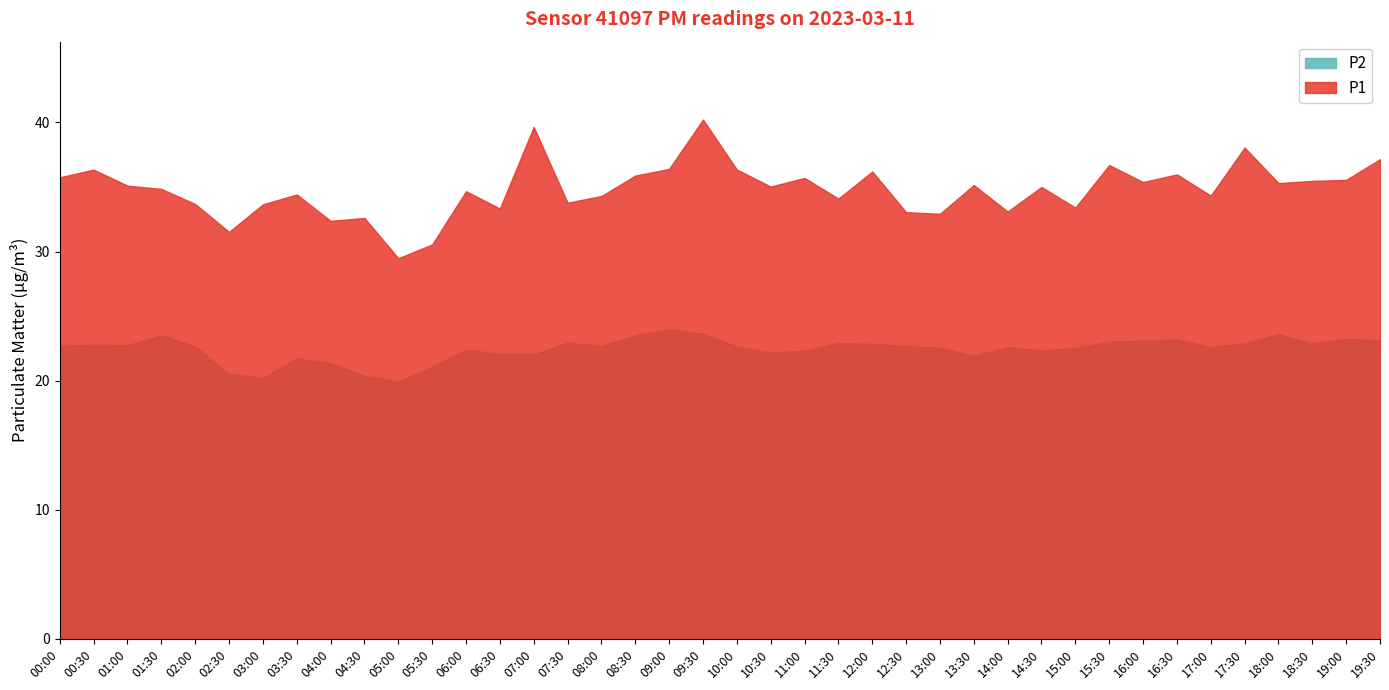

Reading left to right, list all the values displayed in this chart.

P1: 00:00=35.8	00:30=36.3	01:00=35.1	01:30=34.9	02:00=33.7	02:30=31.5	03:00=33.6	03:30=34.4	04:00=32.4	04:30=32.6	05:00=29.5	05:30=30.6	06:00=34.7	06:30=33.3	07:00=39.6	07:30=33.8	08:00=34.3	08:30=35.9	09:00=36.4	09:30=40.2	10:00=36.4	10:30=35.0	11:00=35.7	11:30=34.1	12:00=36.2	12:30=33.0	13:00=32.9	13:30=35.1	14:00=33.1	14:30=35.0	15:00=33.4	15:30=36.7	16:00=35.4	16:30=36.0	17:00=34.3	17:30=38.0	18:00=35.3	18:30=35.5	19:00=35.5	19:30=37.1
P2: 00:00=22.7	00:30=22.8	01:00=22.8	01:30=23.5	02:00=22.6	02:30=20.5	03:00=20.2	03:30=21.7	04:00=21.4	04:30=20.4	05:00=19.9	05:30=21.1	06:00=22.4	06:30=22.1	07:00=22.0	07:30=22.9	08:00=22.7	08:30=23.5	09:00=23.9	09:30=23.6	10:00=22.6	10:30=22.2	11:00=22.3	11:30=22.9	12:00=22.9	12:30=22.7	13:00=22.6	13:30=21.9	14:00=22.6	14:30=22.4	15:00=22.5	15:30=23.0	16:00=23.1	16:30=23.2	17:00=22.6	17:30=22.9	18:00=23.6	18:30=22.9	19:00=23.2	19:30=23.1